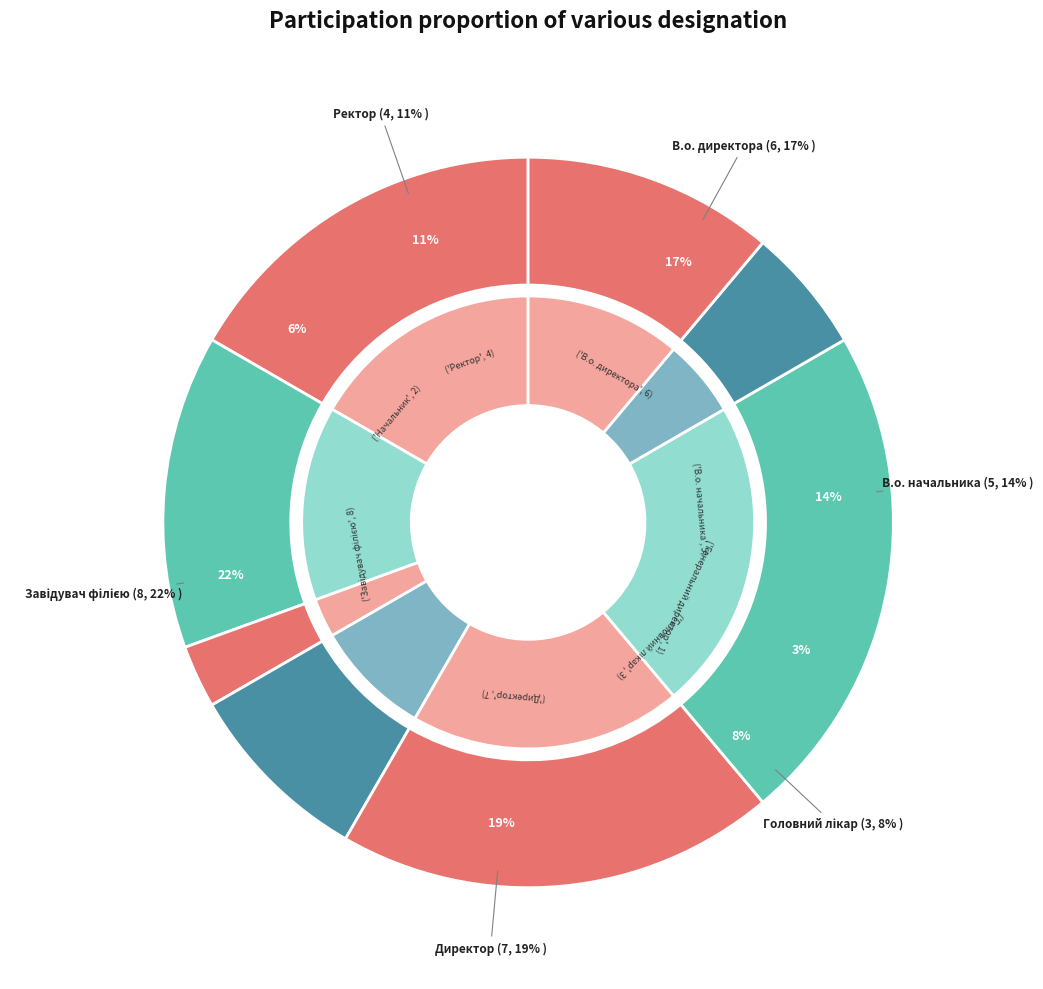

The В.о. директора slice represents 7% of the pie. True or false?

False